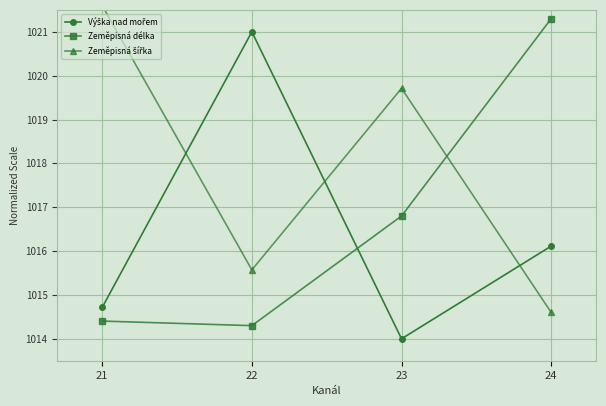

Where is the first local minimum for Výška nad mořem?

23